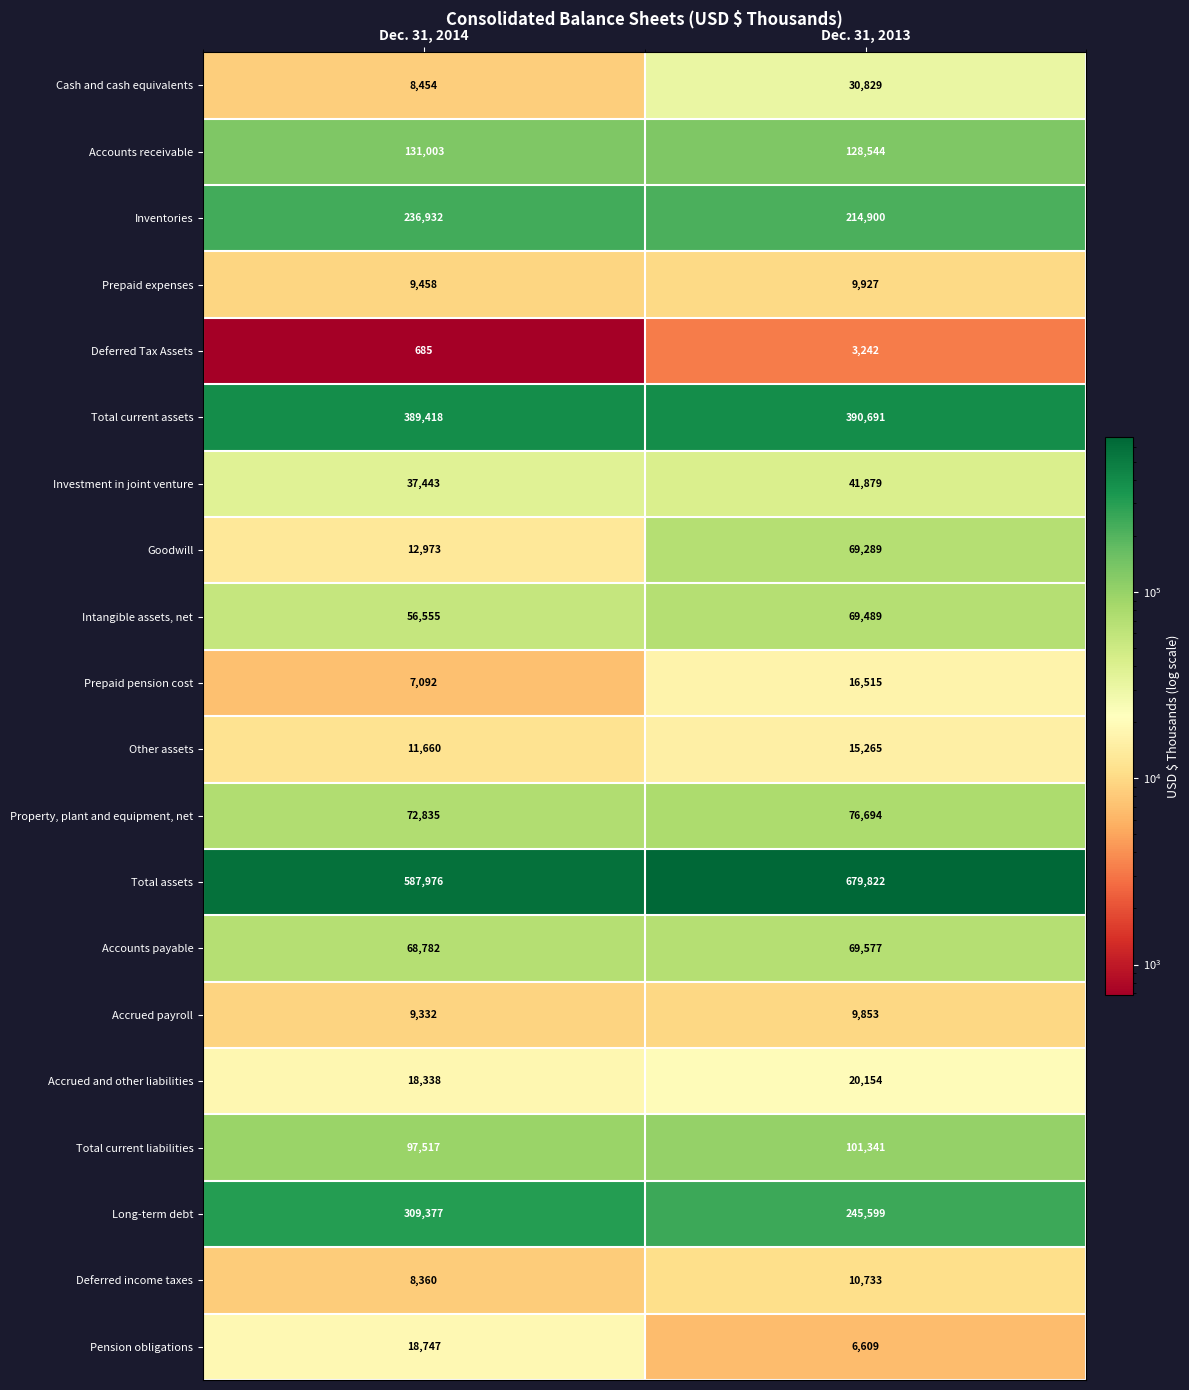

What is the difference between the maximum and minimum values in the Accrued and other liabilities series?

1816